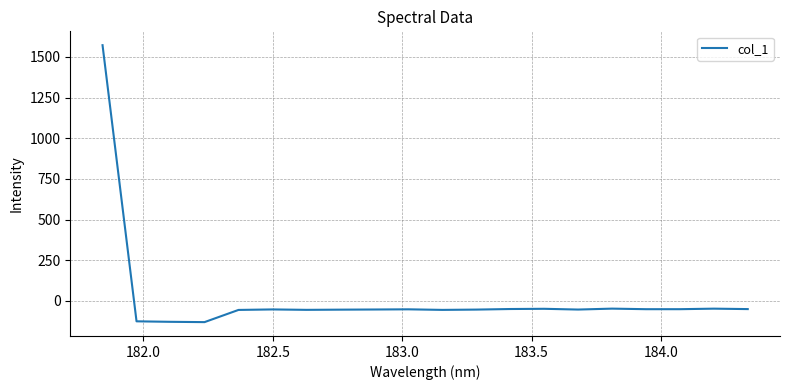

What is the difference between the maximum and minimum values?

1702.0